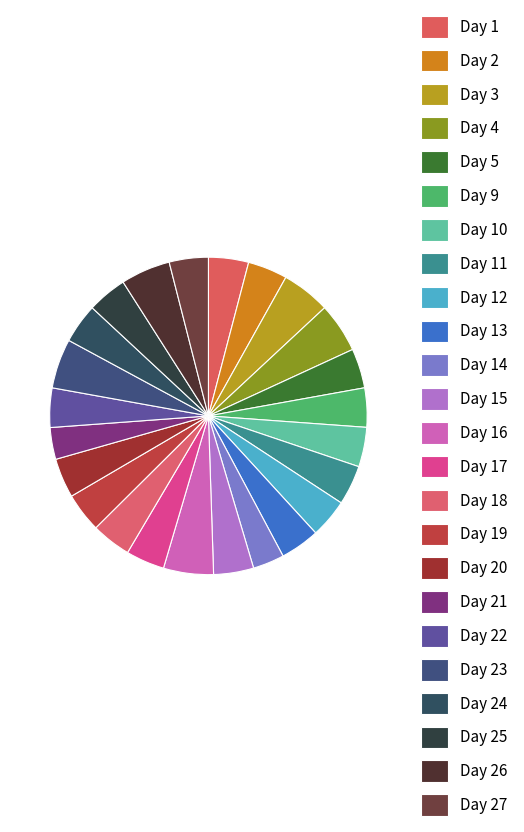

How many slices are in this pie chart?

24